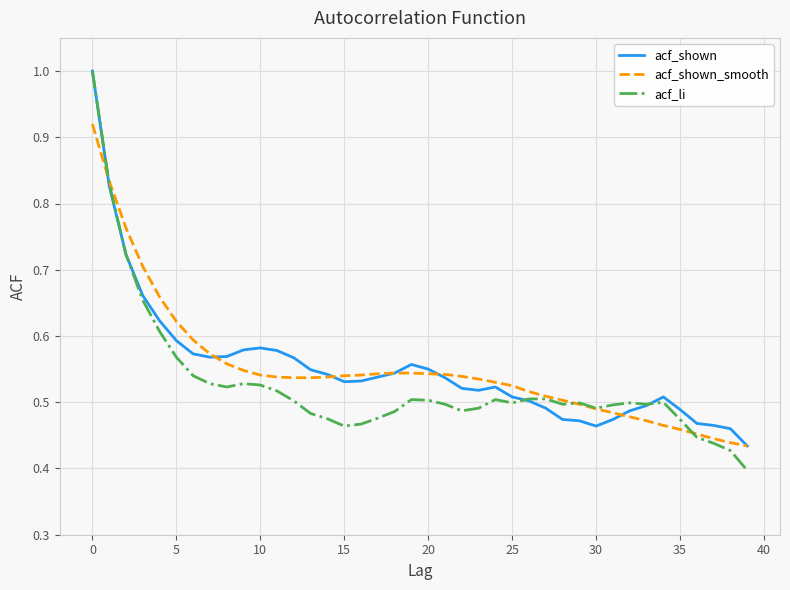

Which series has the widest spread of values?

acf_li